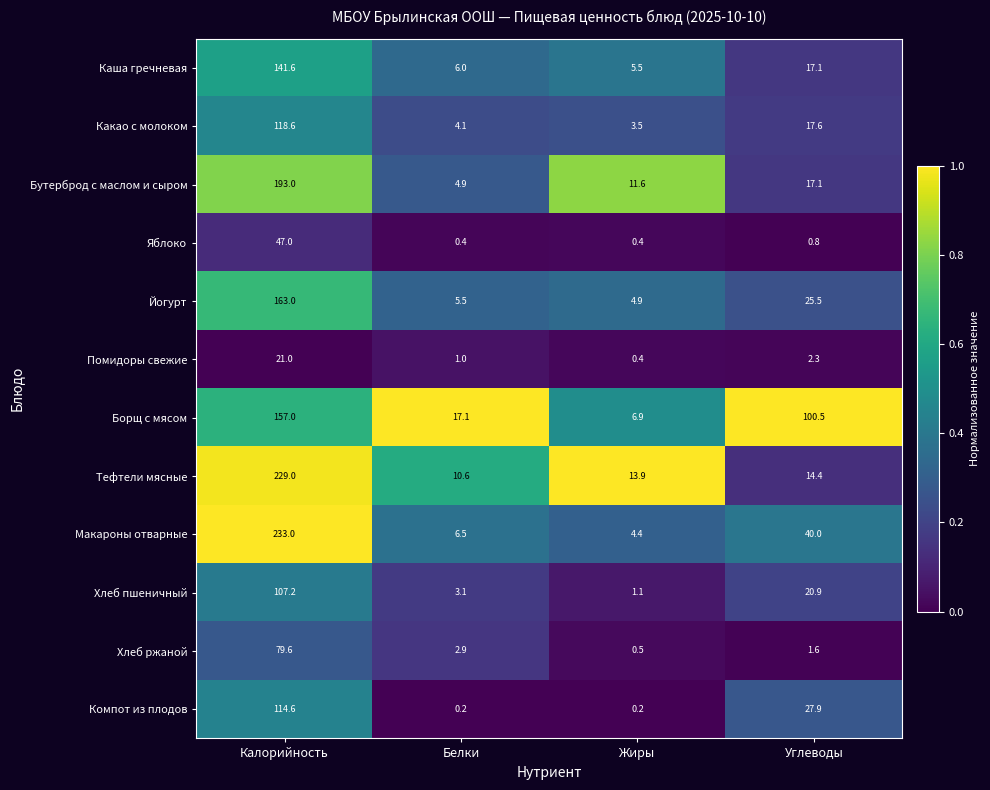

At which category is the sum across all series the highest?

Калорийность